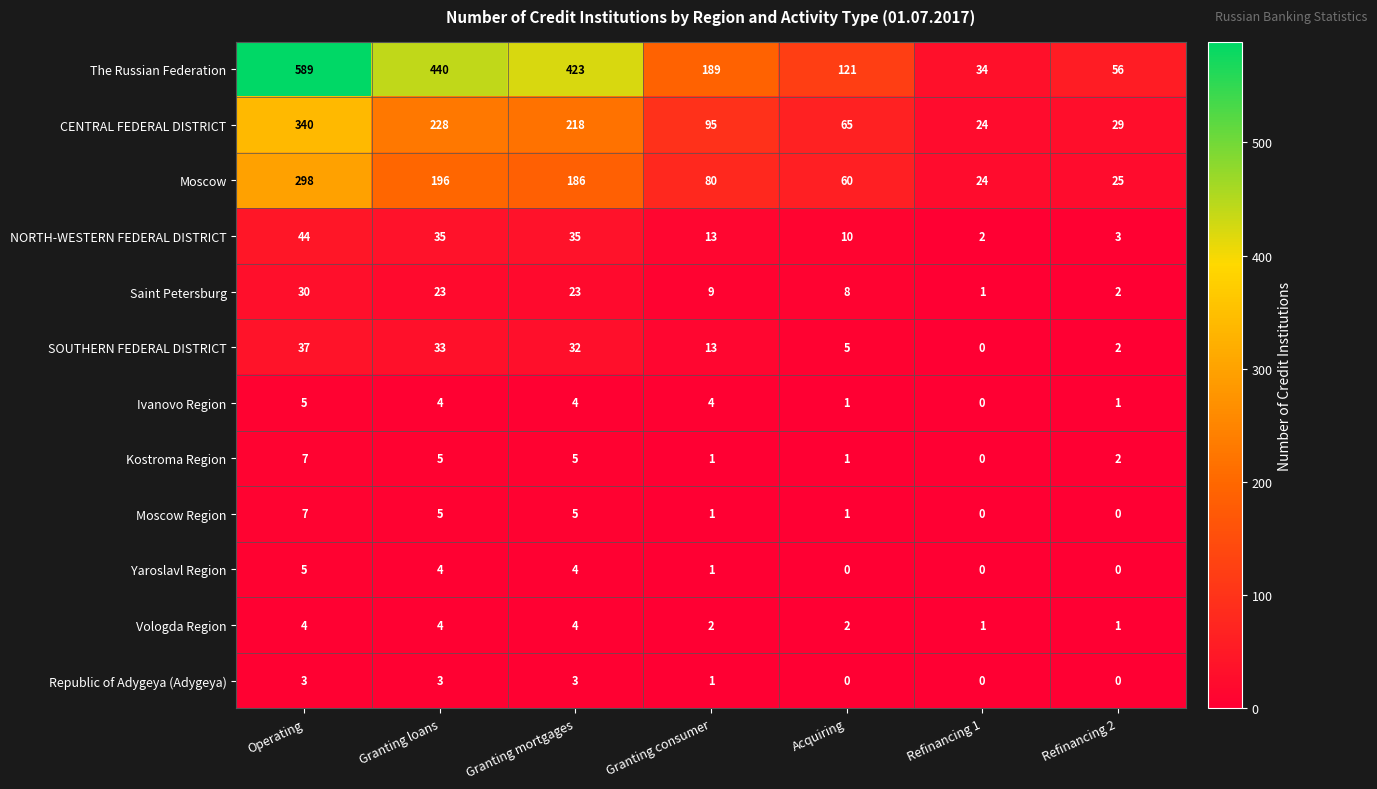

Rank the categories by Moscow value from highest to lowest.

Operating, Granting loans, Granting mortgages, Granting consumer, Acquiring, Refinancing 2, Refinancing 1